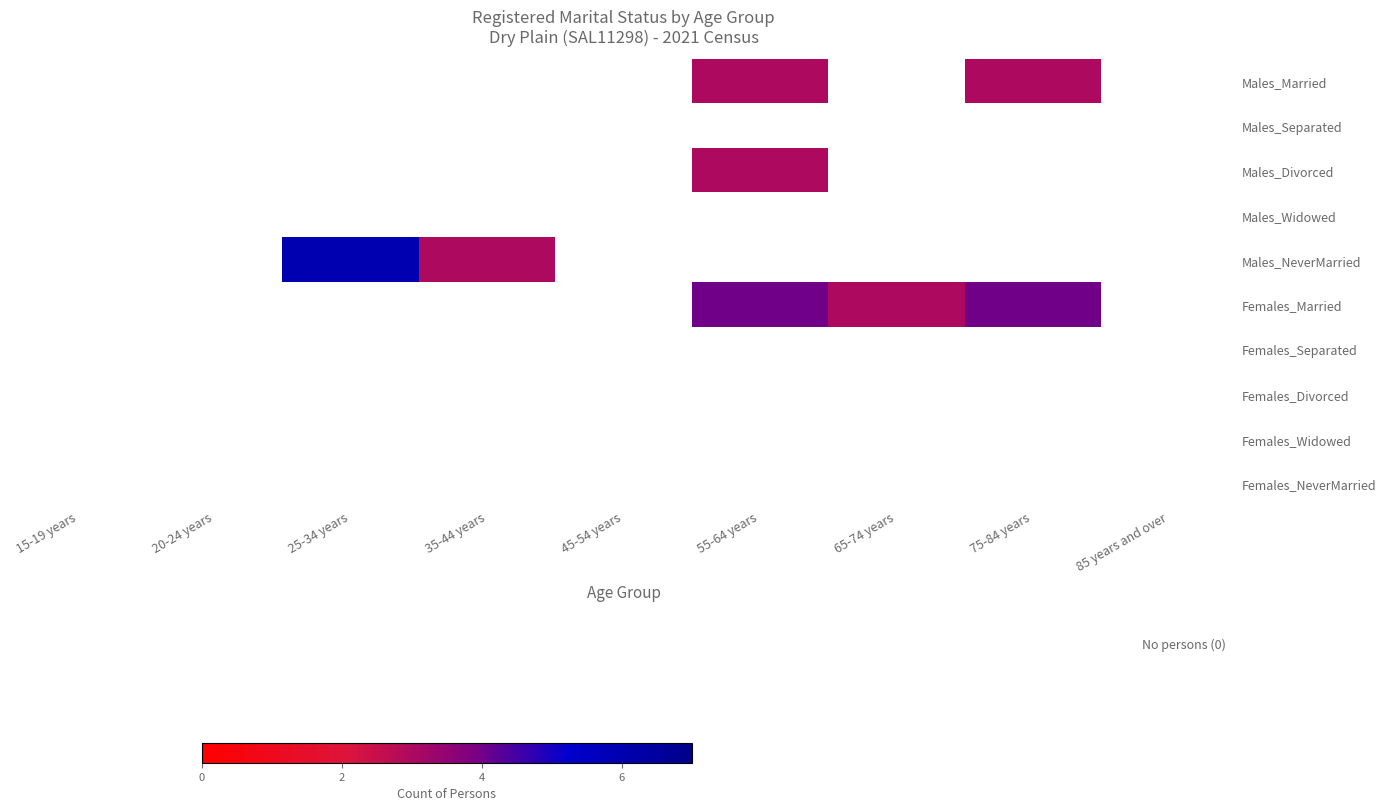

How many positive values does the Females_Married series have?

3